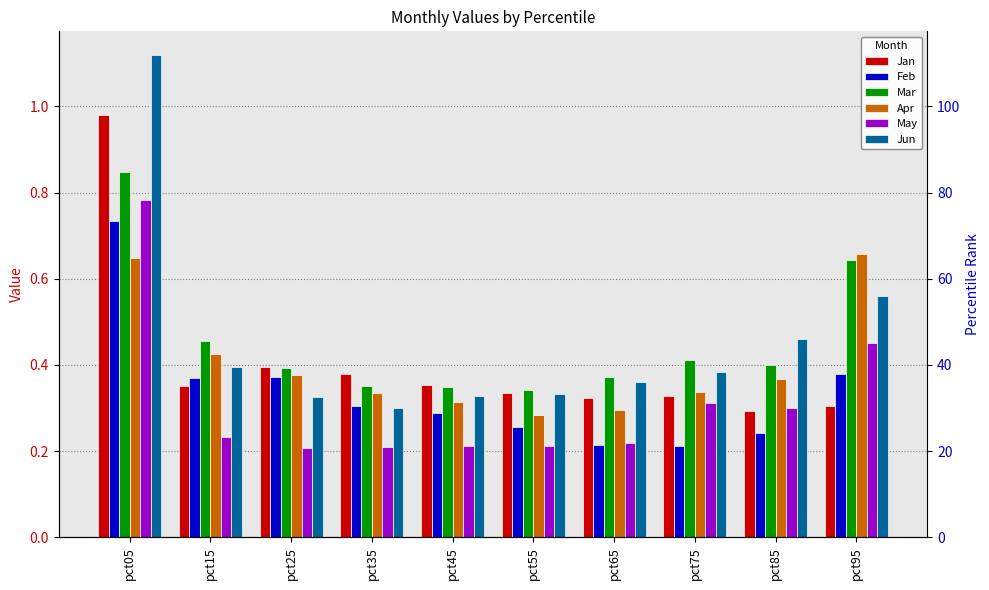

What is the sum of all May values?

3.1